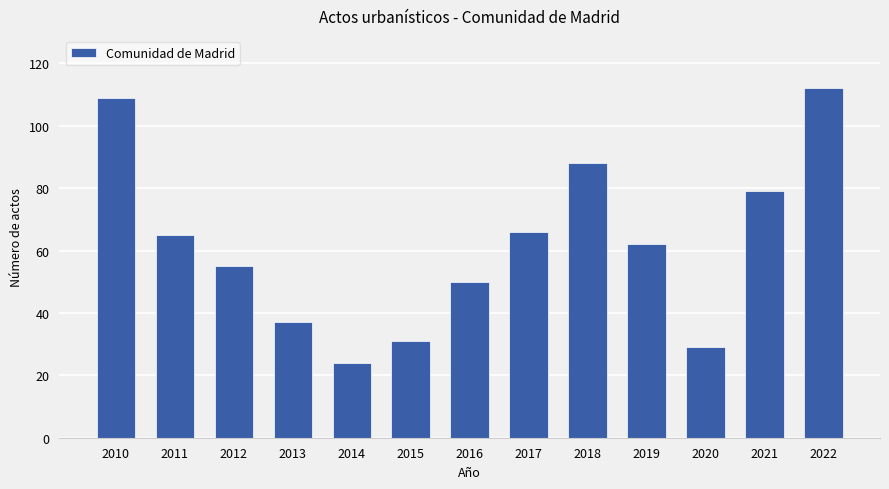

What value does the data have at 2012, to the nearest 5?

55